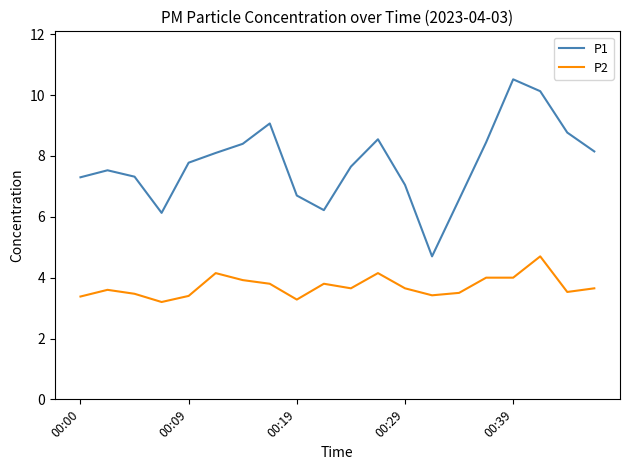

What is the minimum value shown in the chart?

3.2